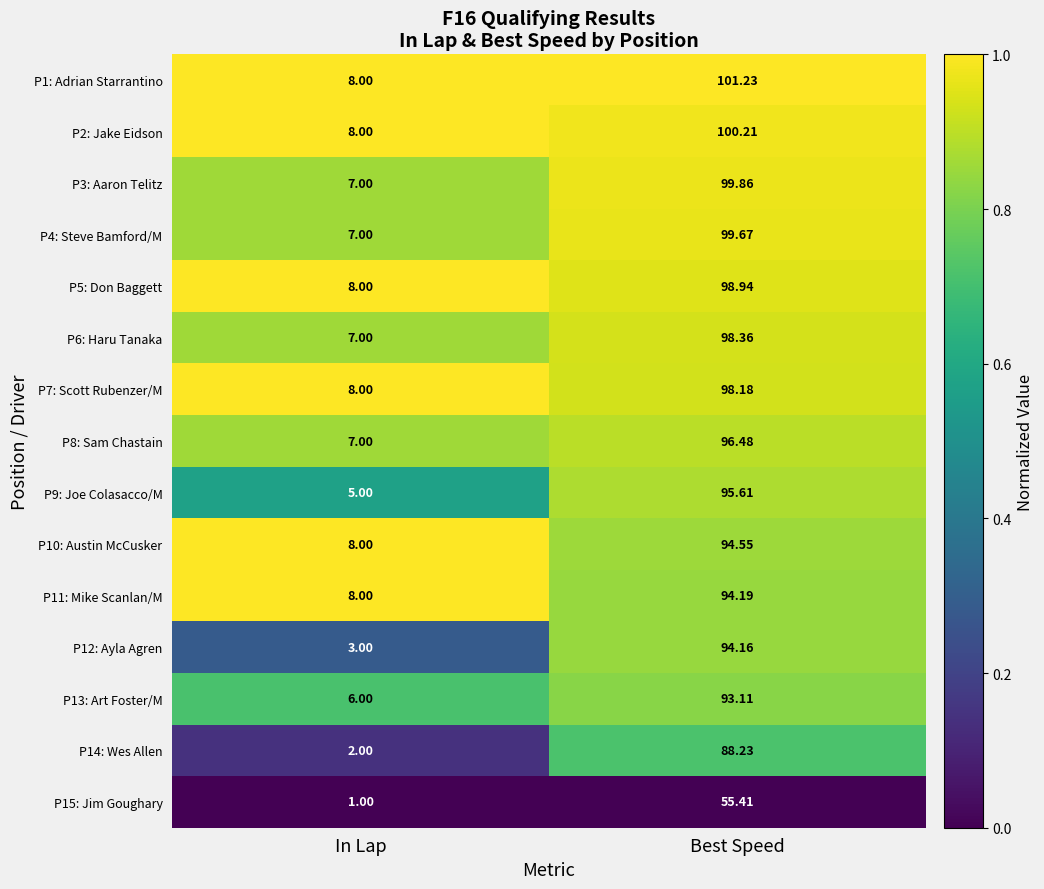

At which category is the sum across all series the highest?

Best Speed